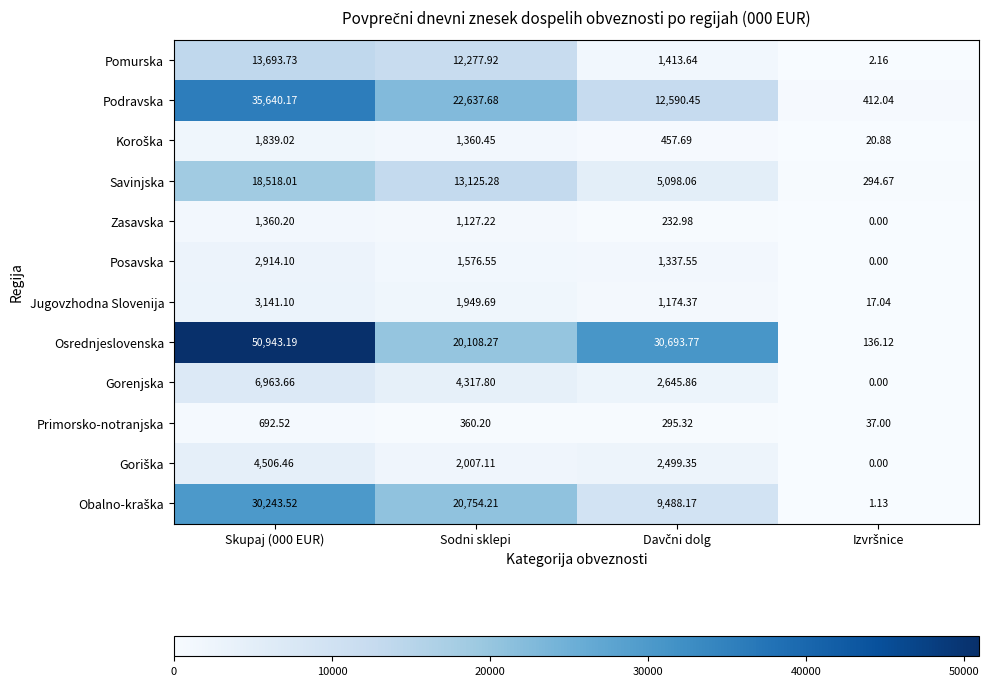

At which label is Savinjska closest to 9406?

Sodni sklepi